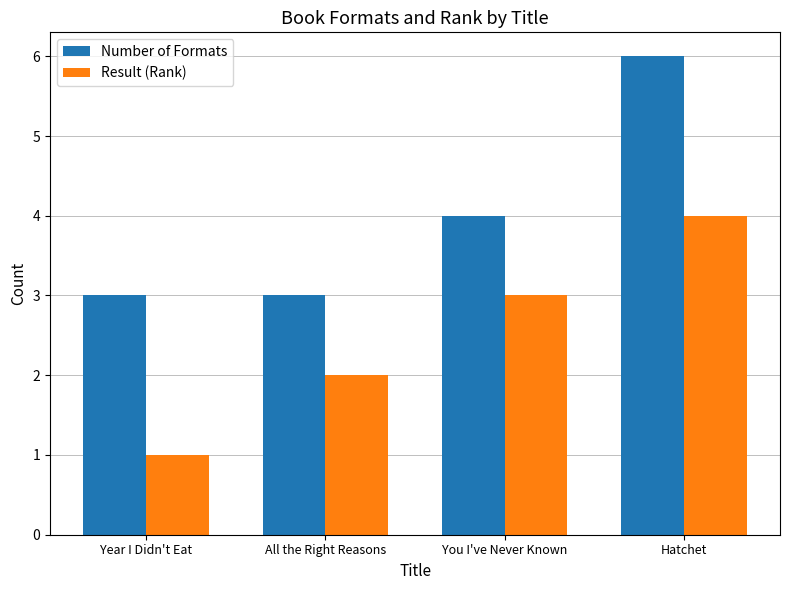

Is it true that Result (Rank) equals 1 at You I've Never Known?

False